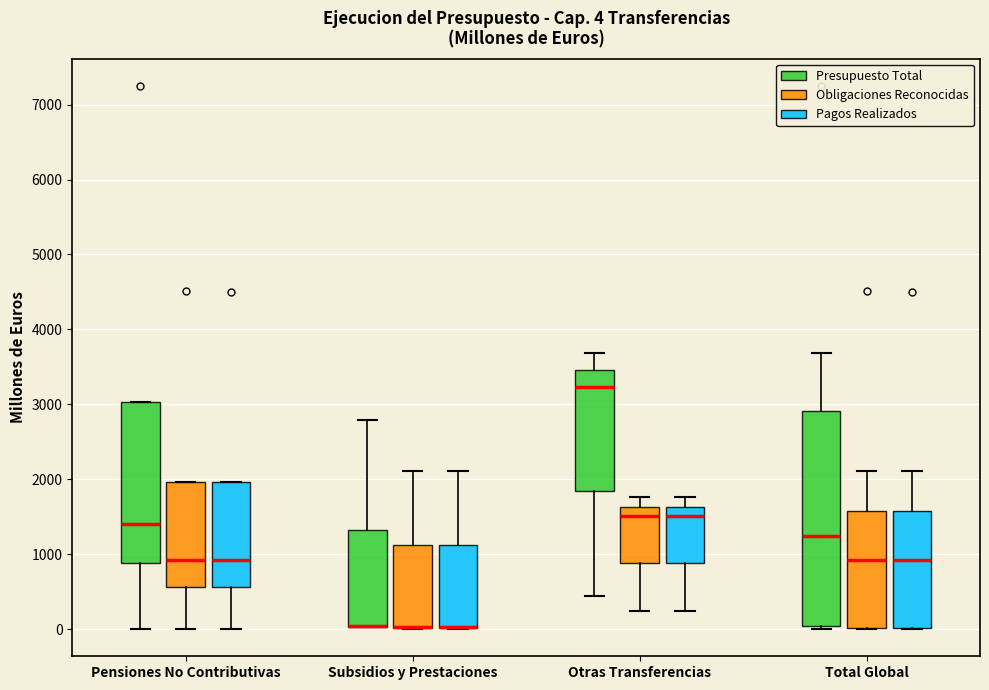

Which box is the tallest, from its lower edge to its upper edge?

Total Global (Presupuesto Total)